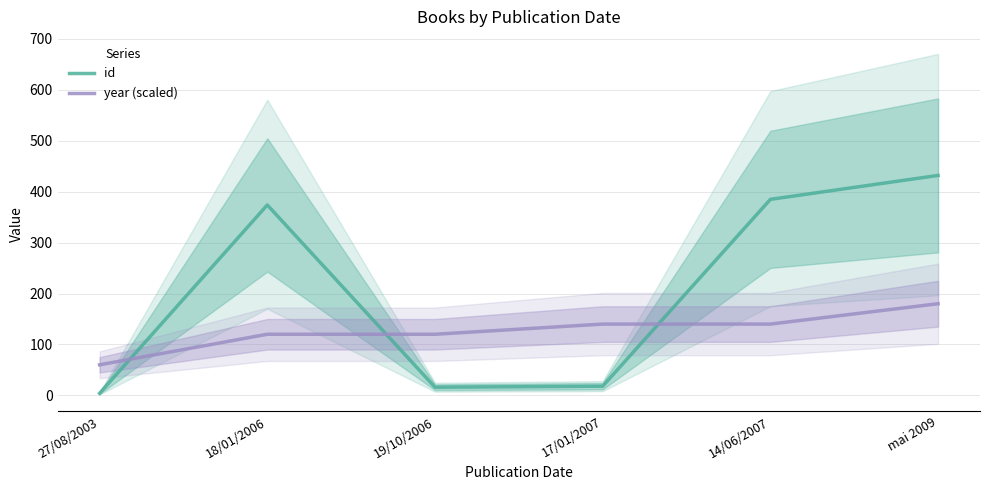

What are all the series names shown in the legend?

id, year (scaled)